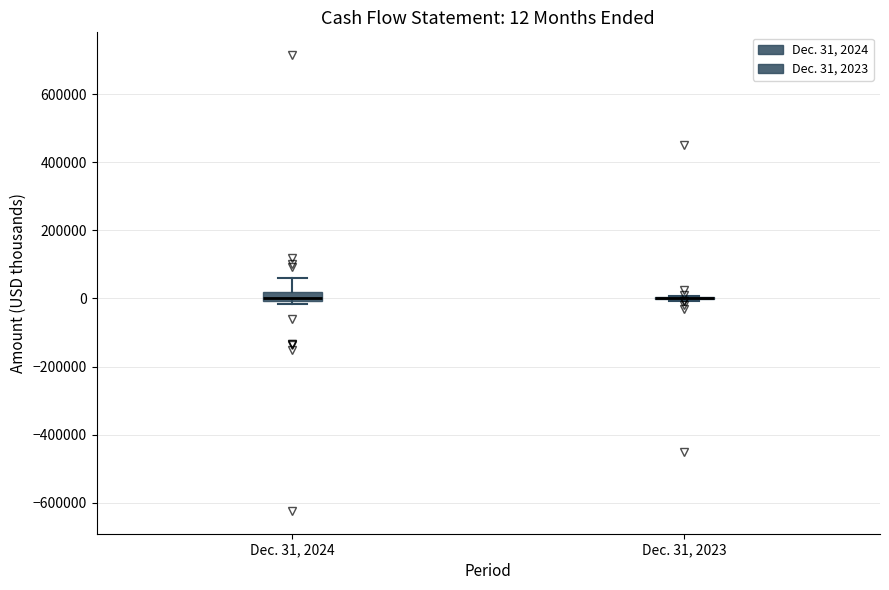

Which box is the tallest, from its lower edge to its upper edge?

Dec. 31, 2024